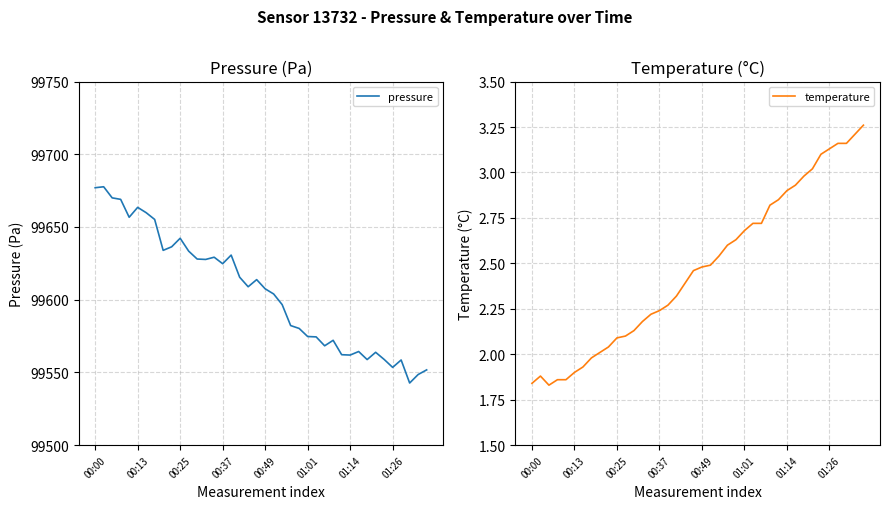

In temperature, how many points are lower than both neighbors (excluding endpoints)?

1